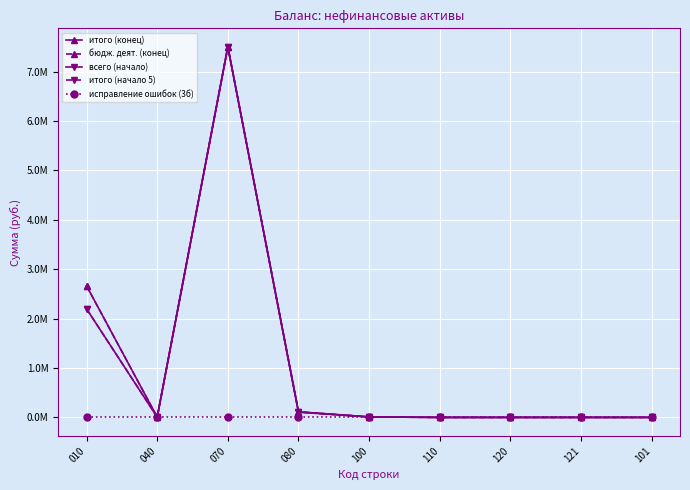

Which series has the largest range (max minus min)?

итого (конец)